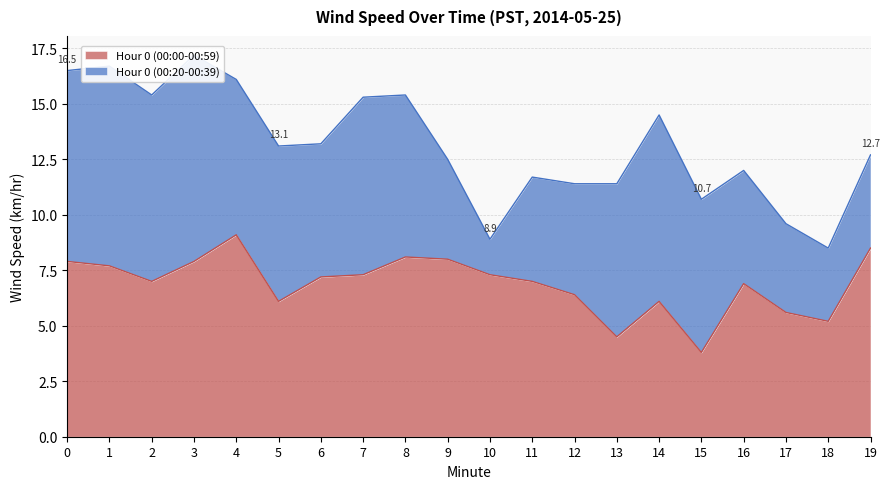

Rank the categories by value from lowest to highest.

15, 13, 18, 17, 5, 14, 12, 16, 2, 11, 6, 7, 10, 1, 0, 3, 9, 8, 19, 4